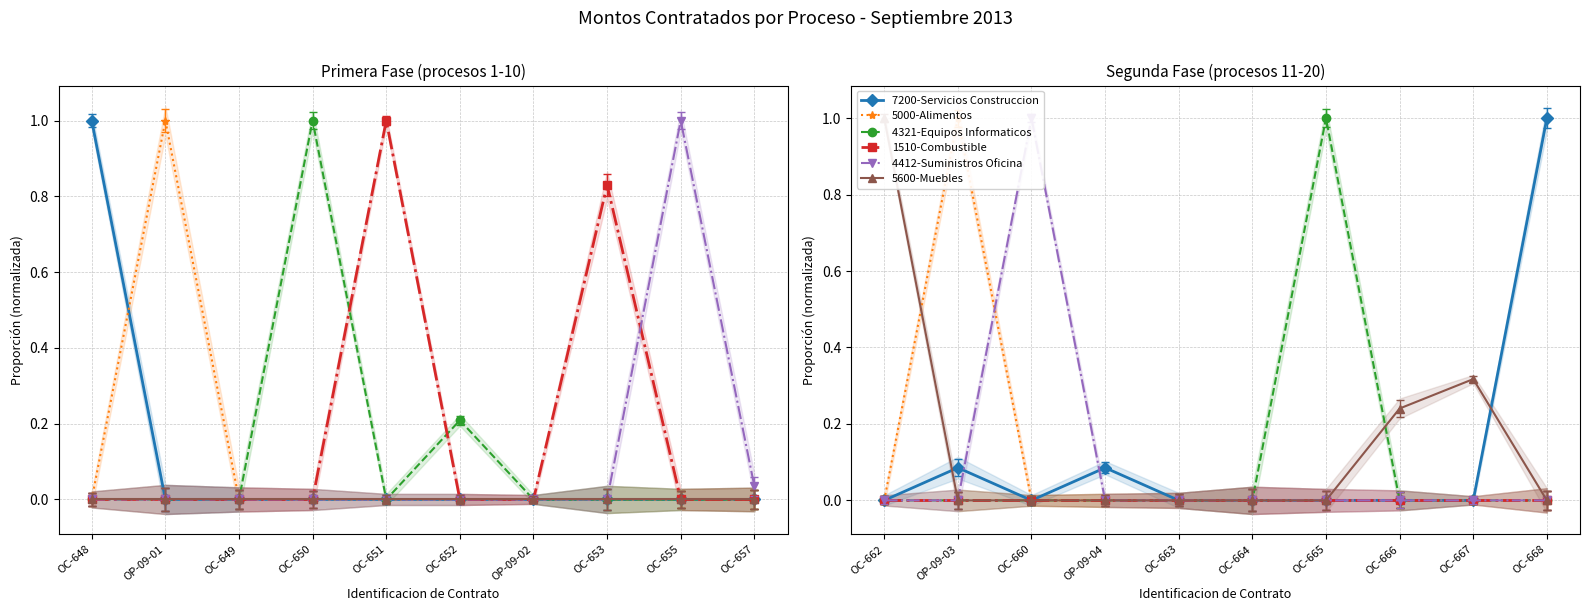

Which series has the largest range (max minus min)?

7200-Servicios Construccion